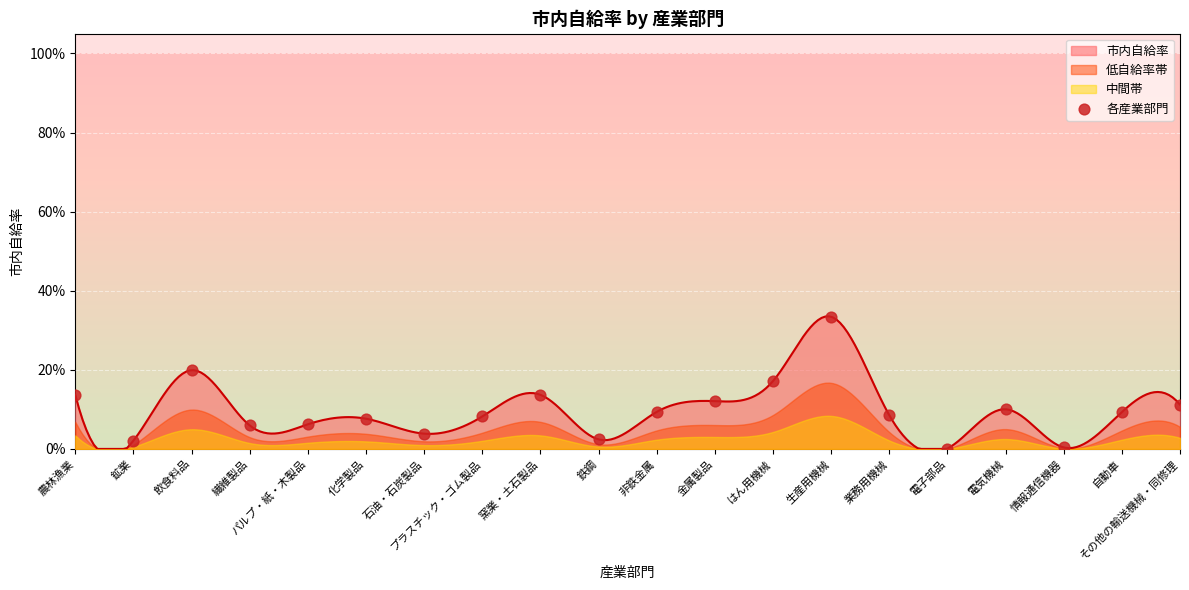

What is the change in value from 窯業・土石製品 to 情報通信機器?

-0.1